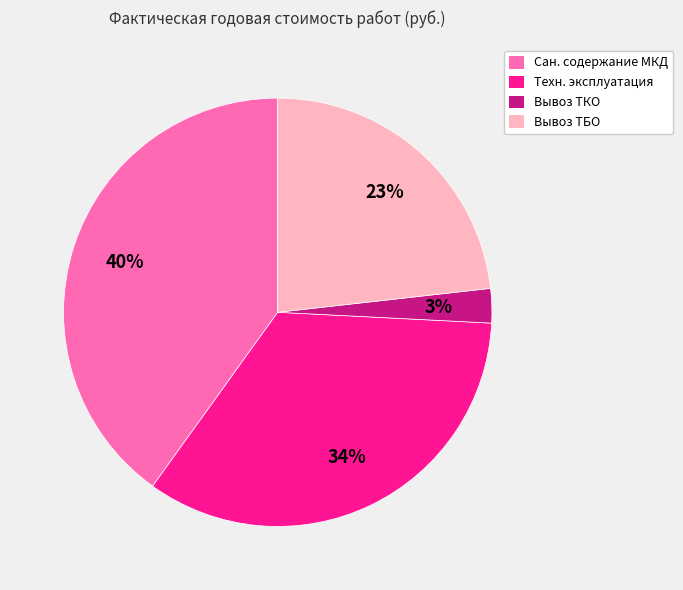

What is the ratio of the value at Сан. содержание МКД to the value at Техн. эксплуатация?

1.2